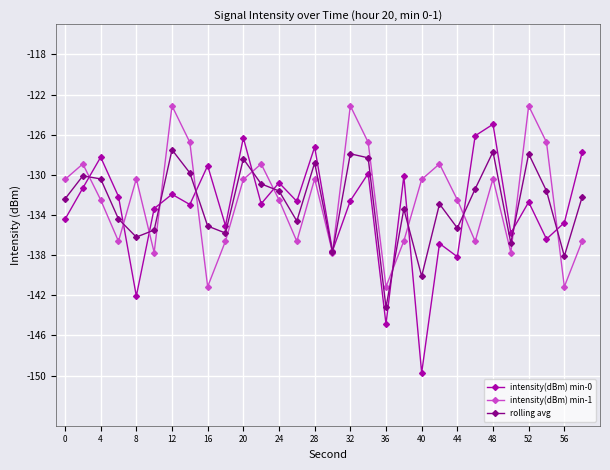

List the series in order of their overall mean, lowest first.

intensity(dBm) min-0, rolling avg, intensity(dBm) min-1